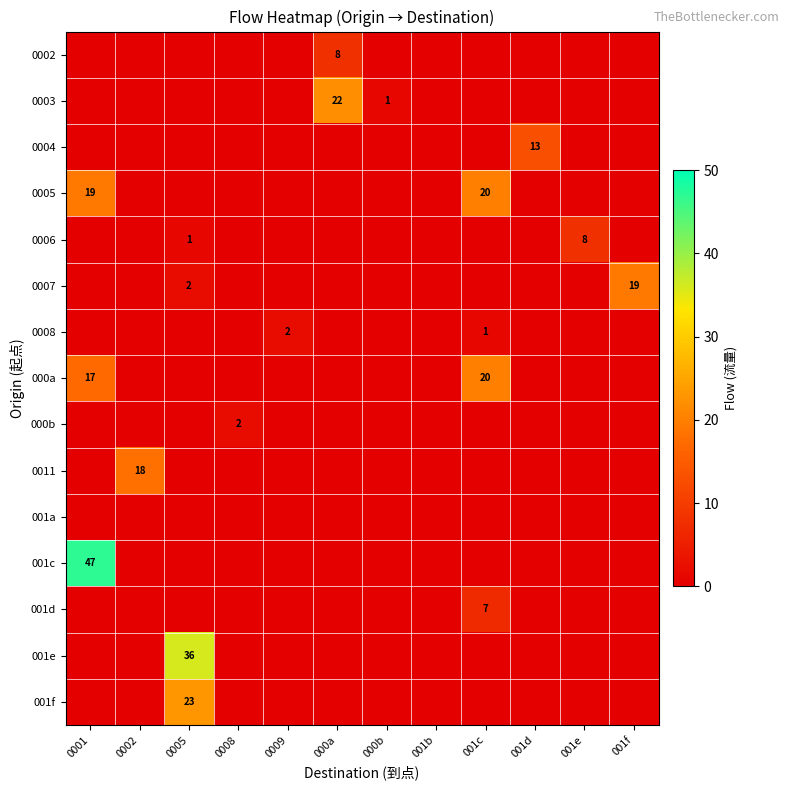

What is the spread (max minus min) of values at 0002?

18